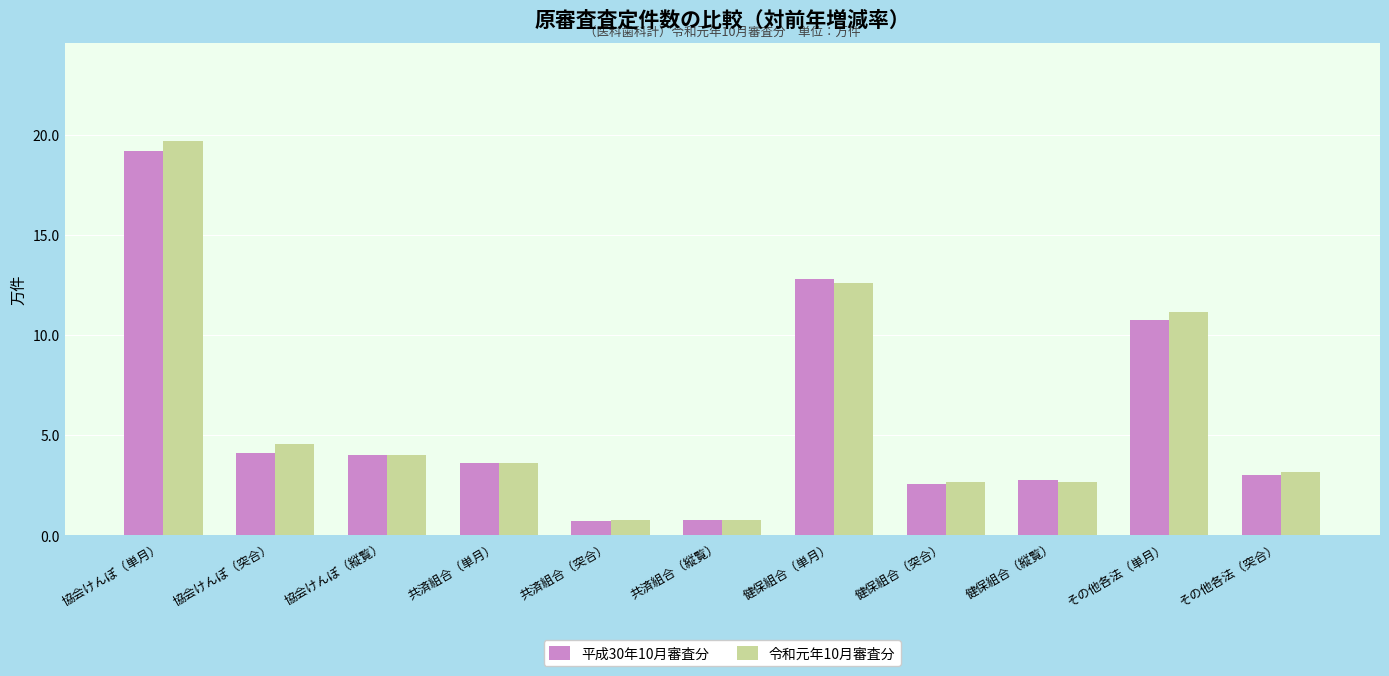

The 令和元年10月審査分 series shows 0.8 at 共済組合（突合）. True or false?

True